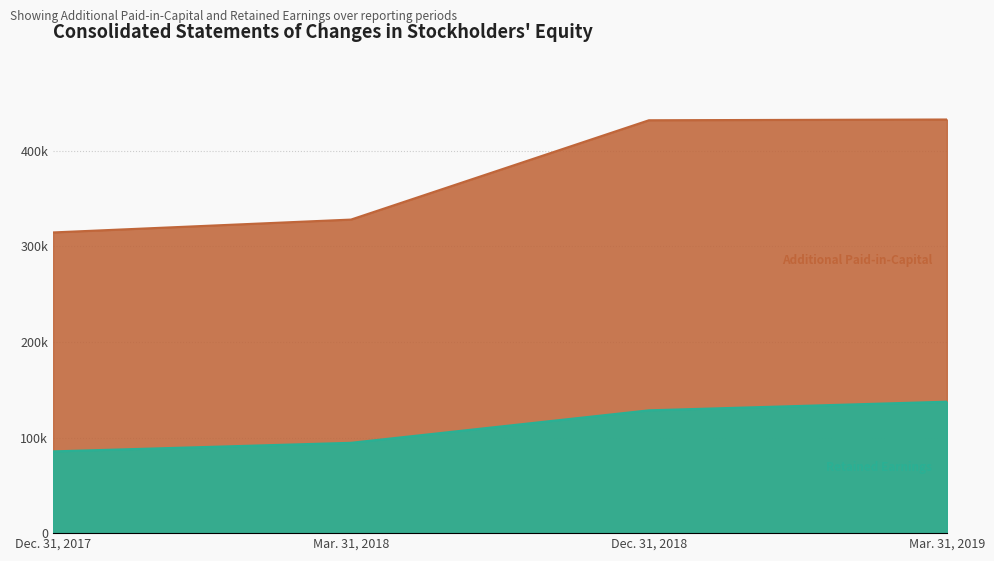

What is the sum of the Additional Paid-in-Capital values at Dec. 31, 2018 and Mar. 31, 2019?

864453